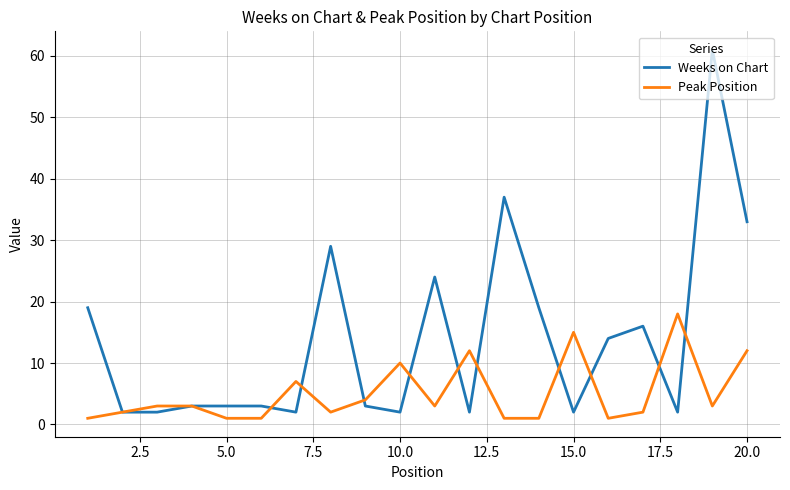

Rank the series by their average value, from lowest to highest.

Peak Position, Weeks on Chart